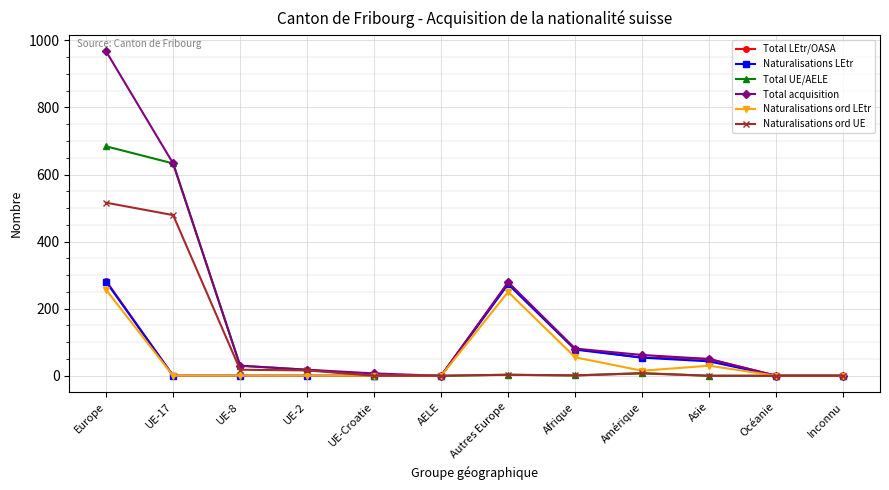

What is the label of the 1st point from the right?

Inconnu